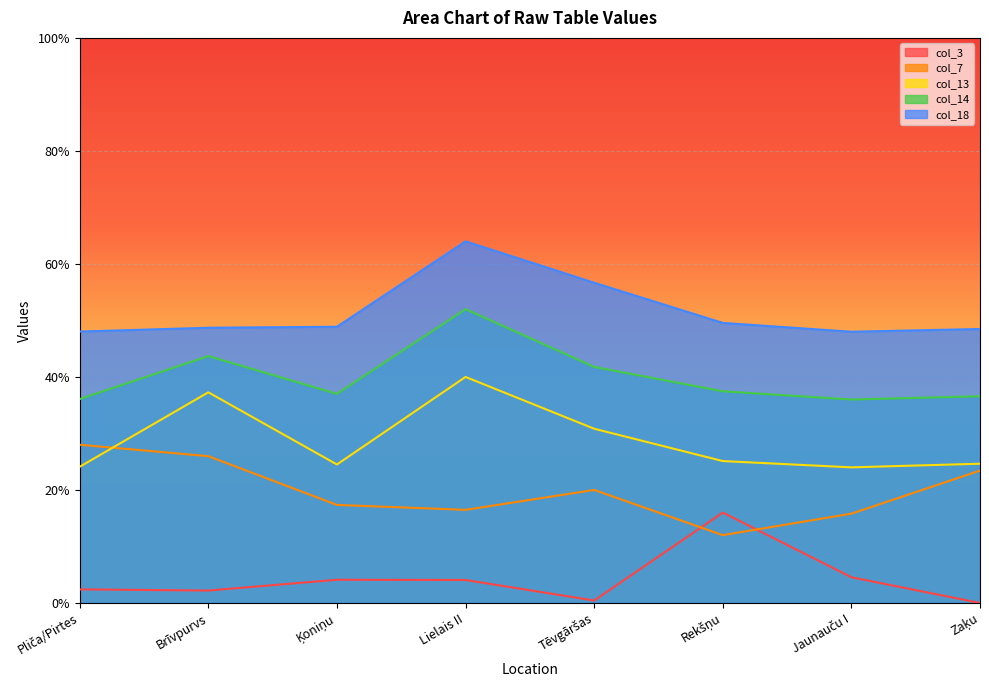

What is the difference between the col_7 values at Zaķu and Jaunauču I?

0.1